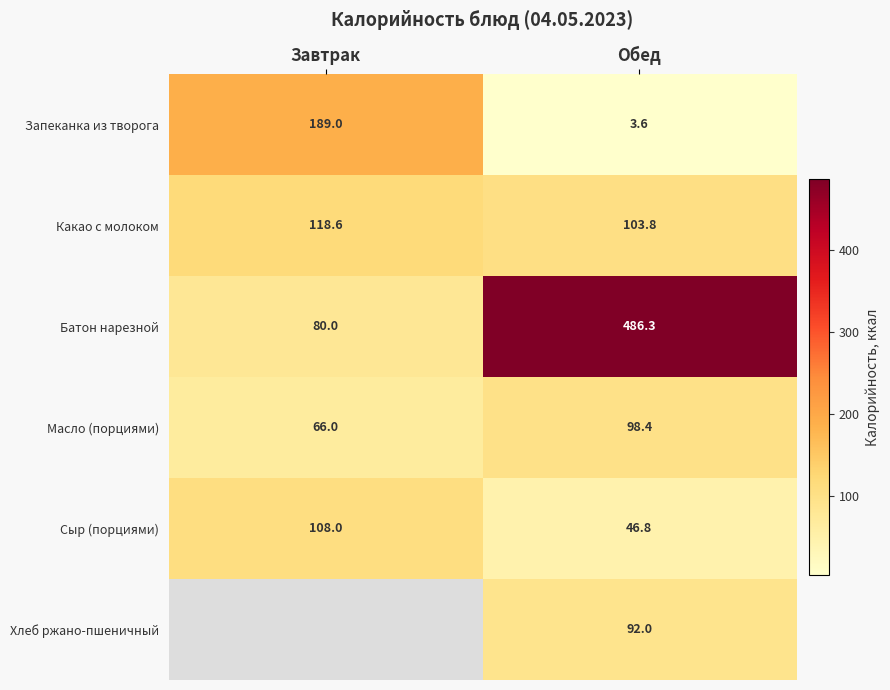

What value does the Какао с молоком series have at Завтрак?

118.6